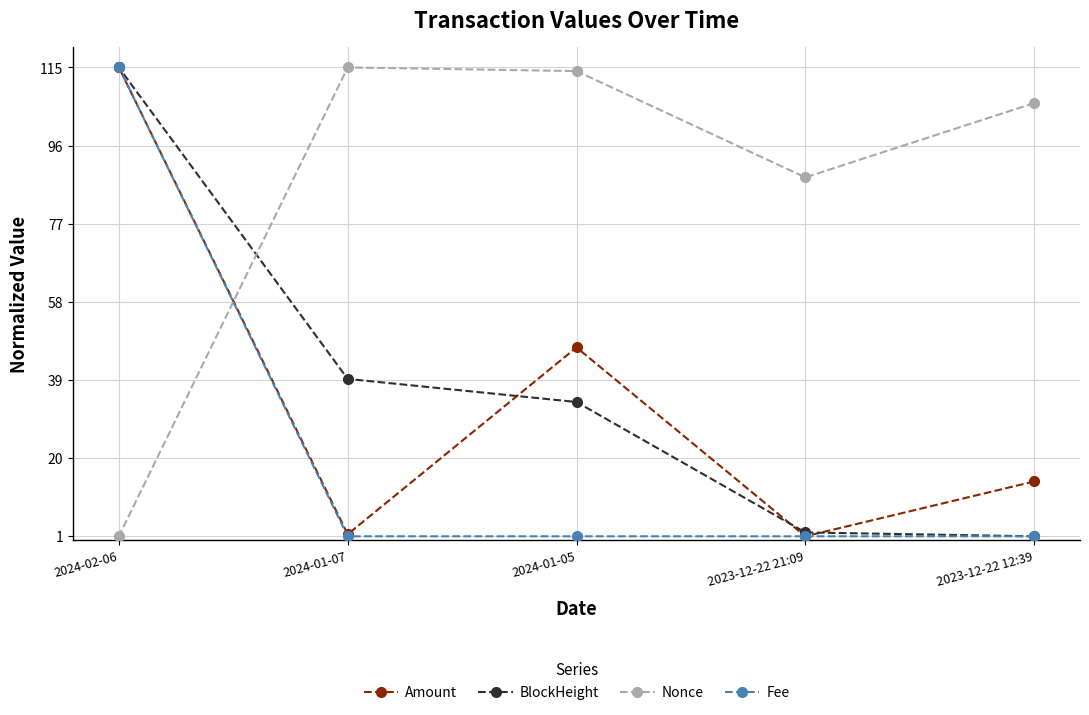

Reading left to right, what are all the values shown in this chart?

Amount: 2024-02-06=115.0	2024-01-07=1.5	2024-01-05=46.9	2023-12-22 21:09=1.0	2023-12-22 12:39=14.3
BlockHeight: 2024-02-06=115.0	2024-01-07=39.3	2024-01-05=33.7	2023-12-22 21:09=1.9	2023-12-22 12:39=1.0
Nonce: 2024-02-06=1.0	2024-01-07=115.0	2024-01-05=114.1	2023-12-22 21:09=88.3	2023-12-22 12:39=106.3
Fee: 2024-02-06=115.0	2024-01-07=1.0	2024-01-05=1.0	2023-12-22 21:09=1.0	2023-12-22 12:39=1.0